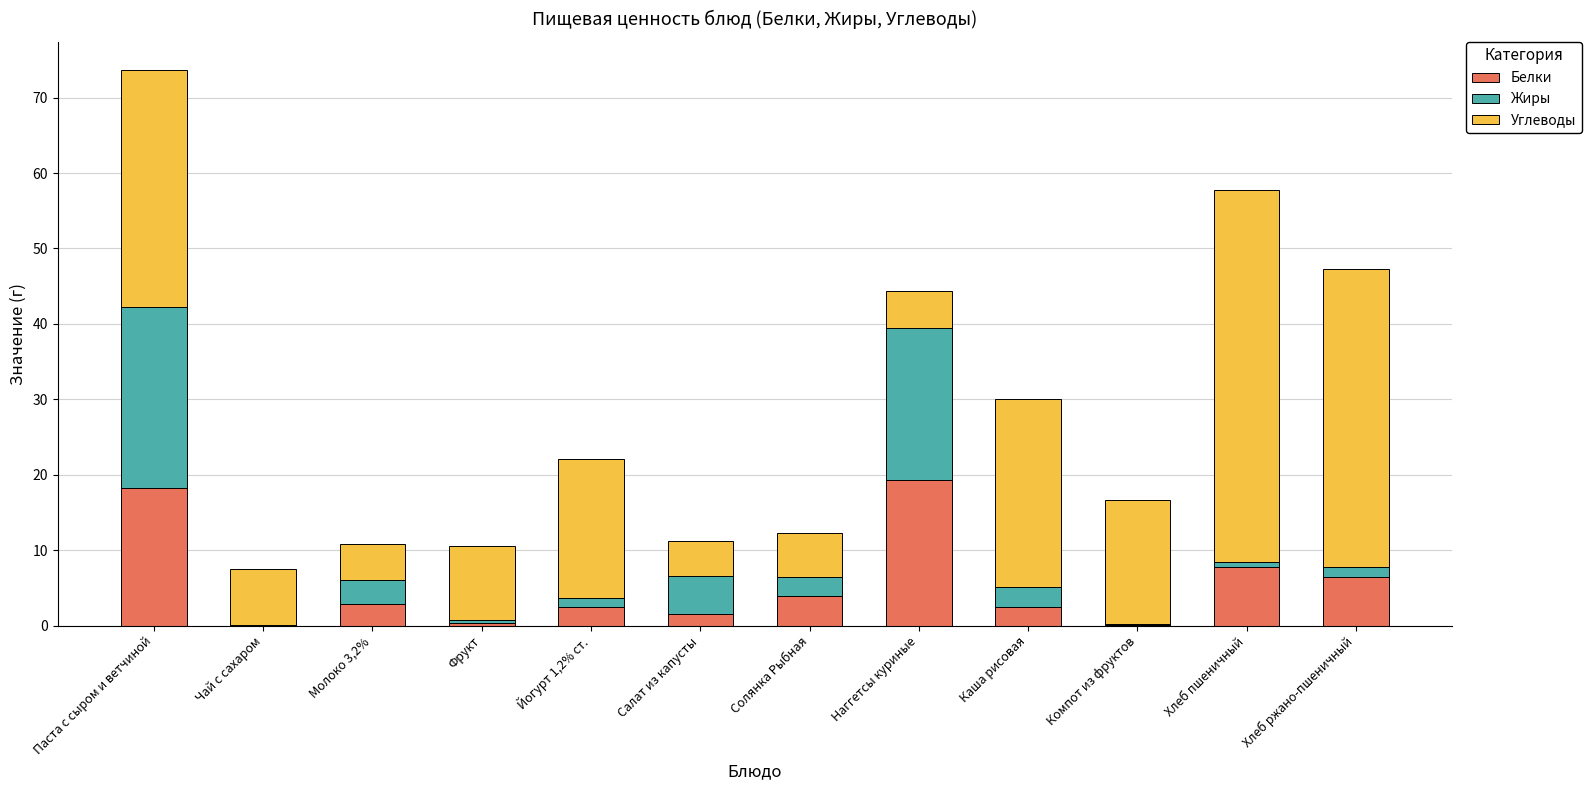

What is the difference between the Белки values at Йогурт 1,2% ст. and Каша рисовая?

0.1